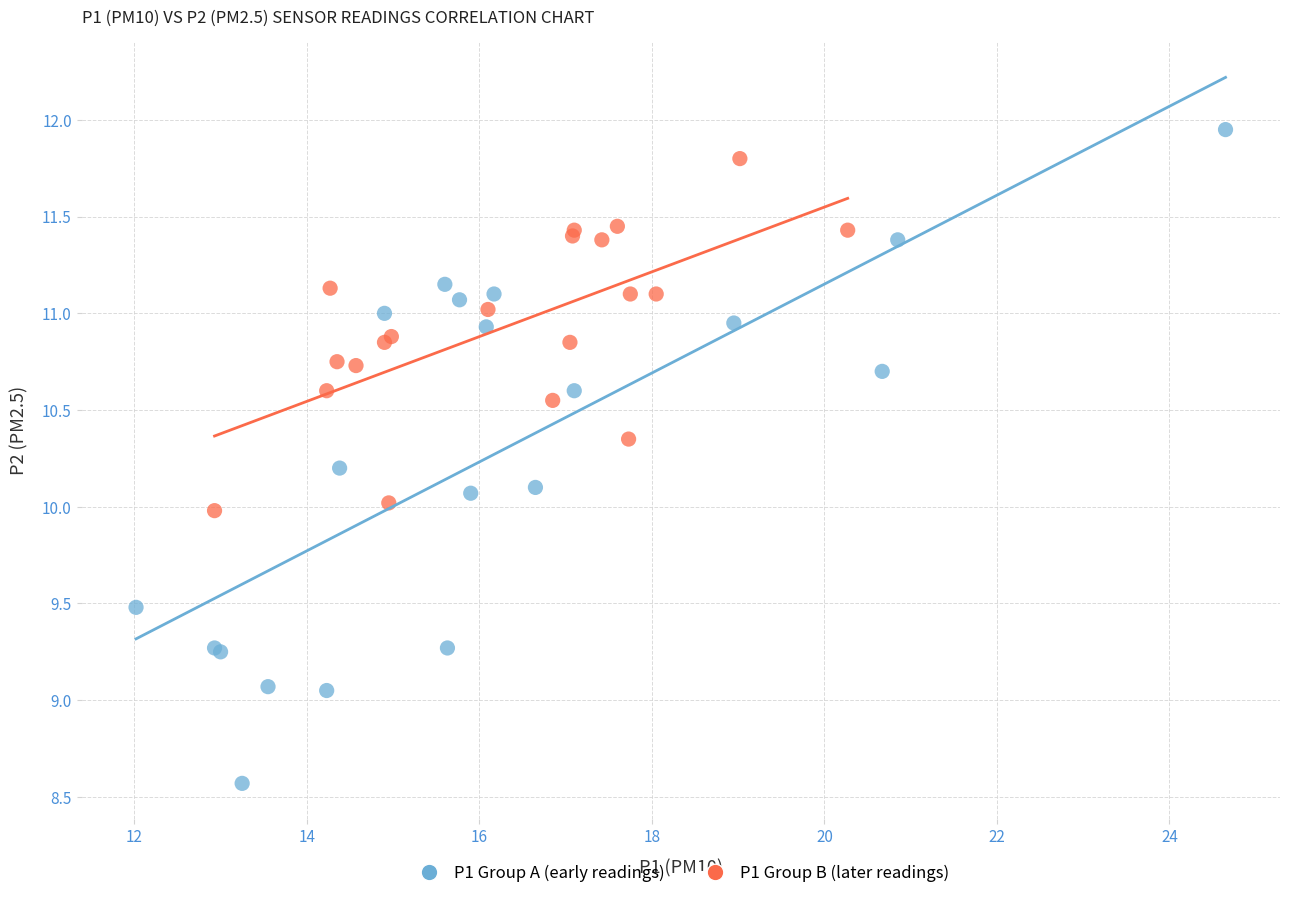

Which series has the largest Y range (max minus min)?

P1 Group A (early readings)